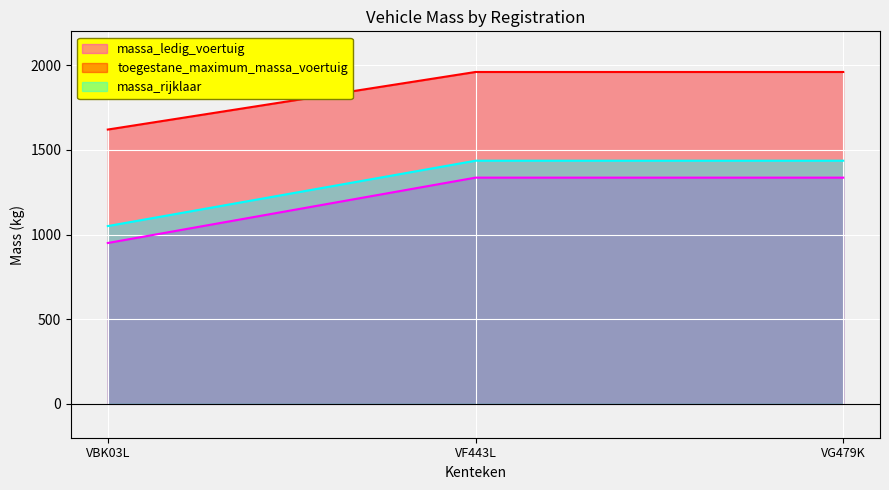

The value of massa_ledig_voertuig at VG479K is 2217. True or false?

False